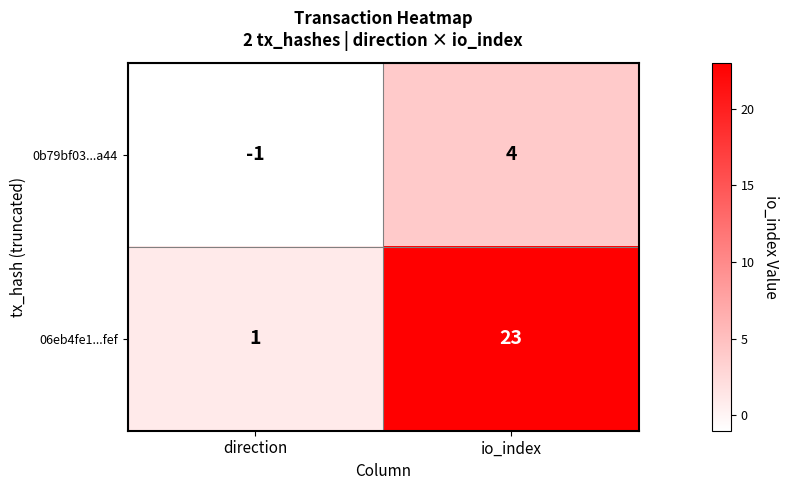

True or false: 0b79bf03...a44 has a value of -1 at direction.

True